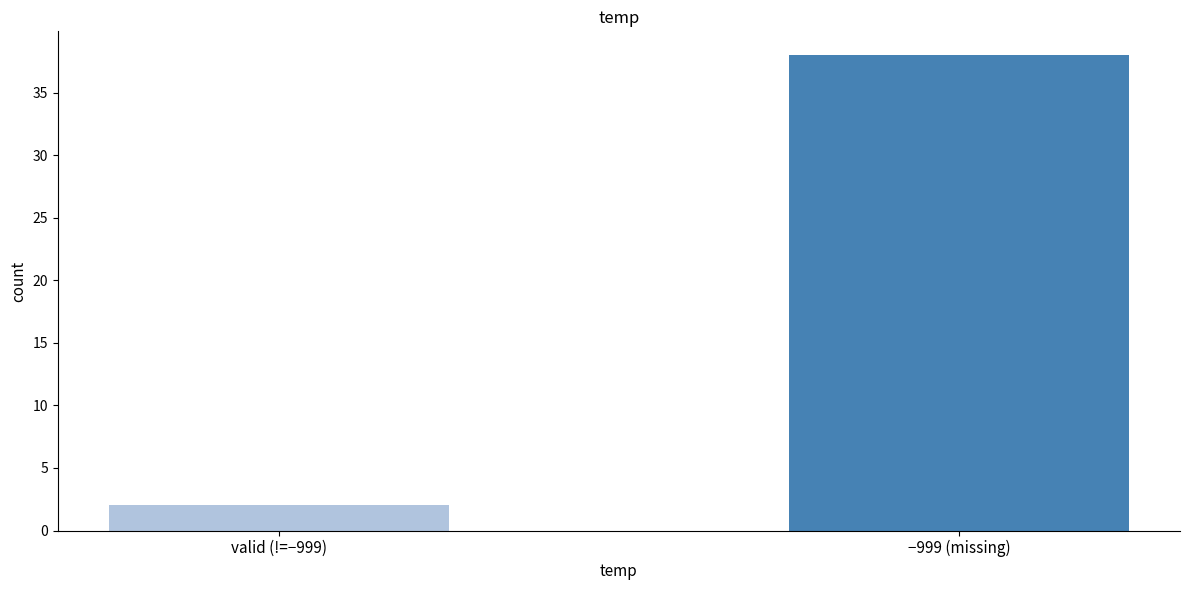

How many data points does each series have?

2